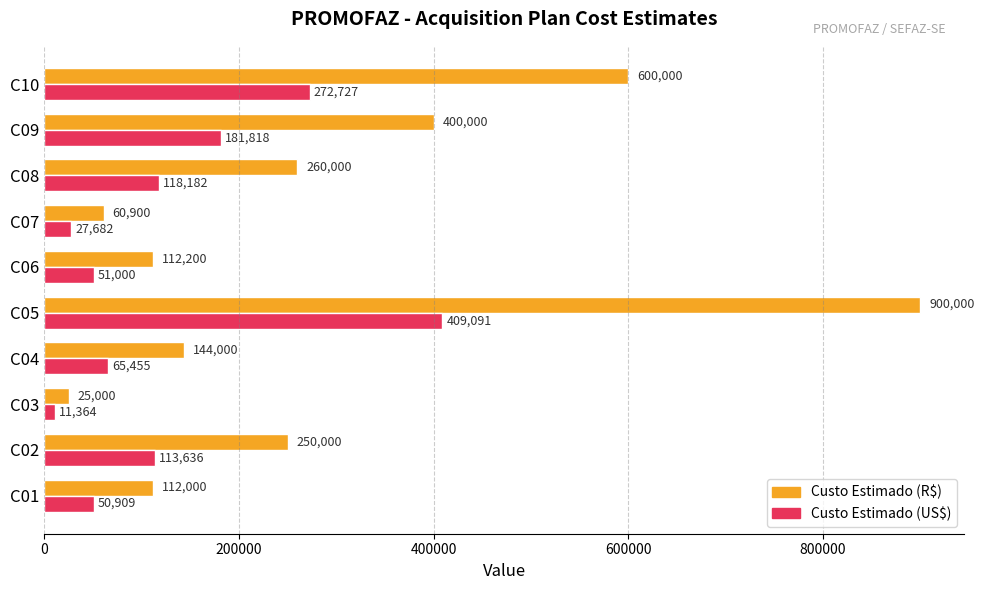

Where is Custo Estimado (US$) nearest to the value 210227?

C09